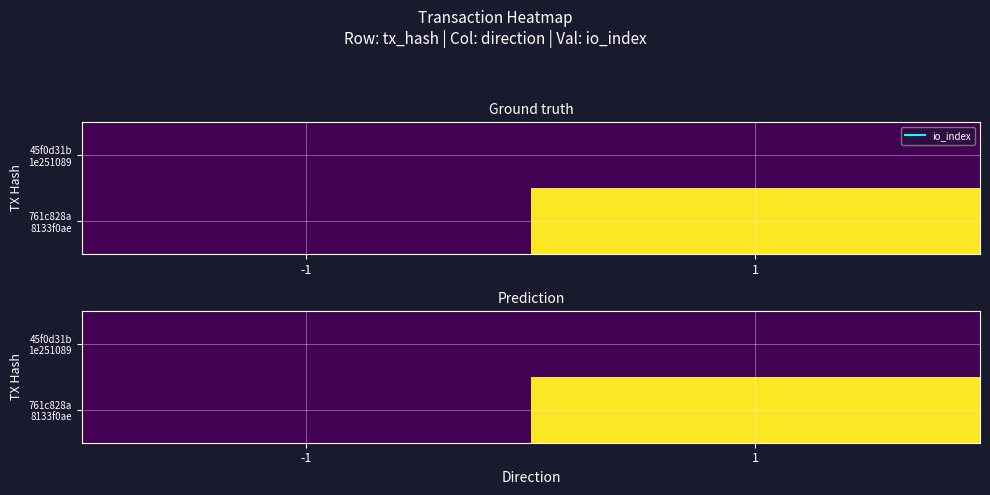

What is the difference between the 761c828a 8133f0ae values at 1 and -1?

16